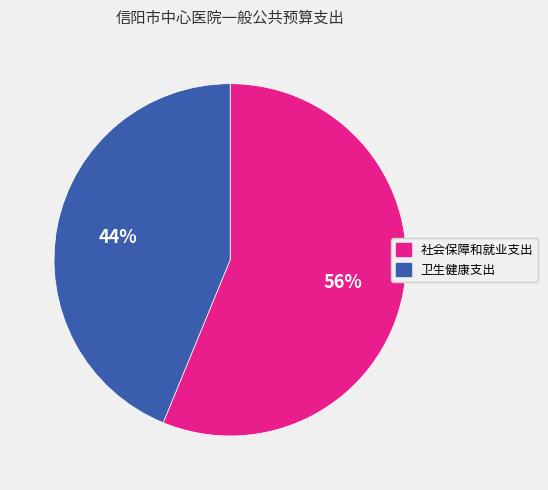

How many slices are in this pie chart?

2